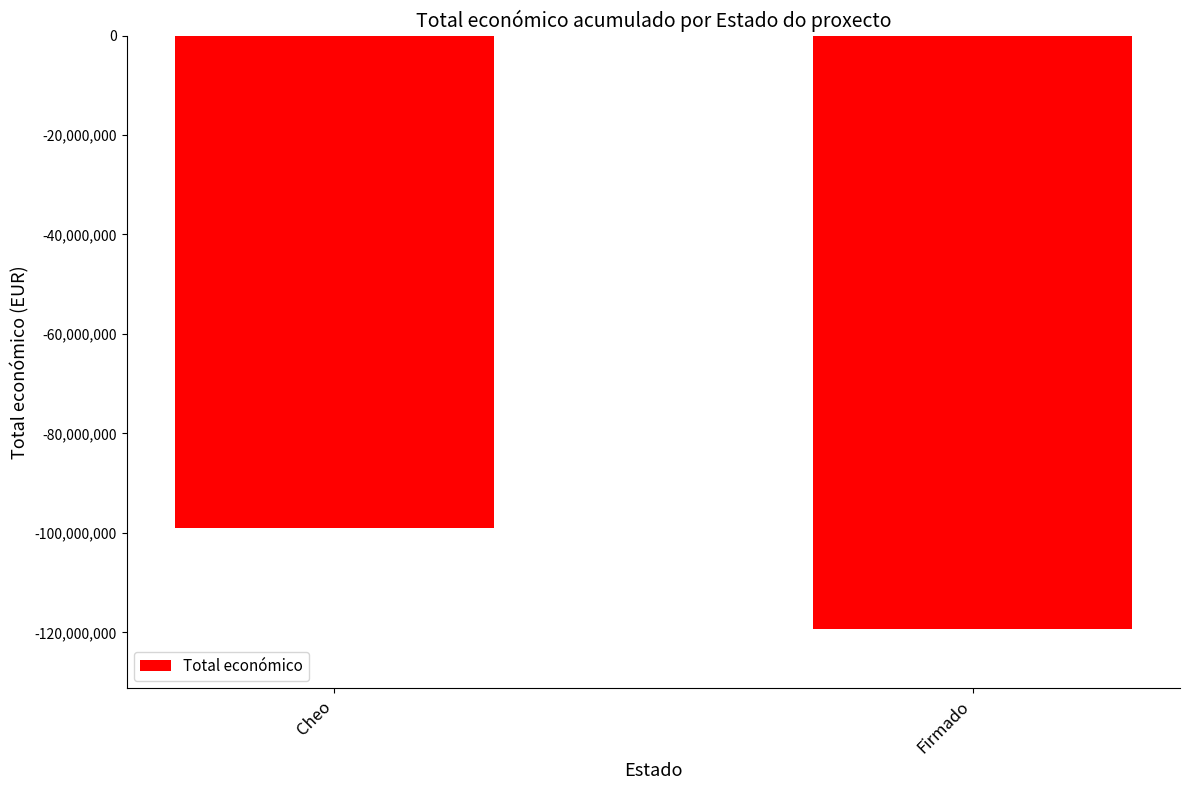

What is the average value?

-109204663